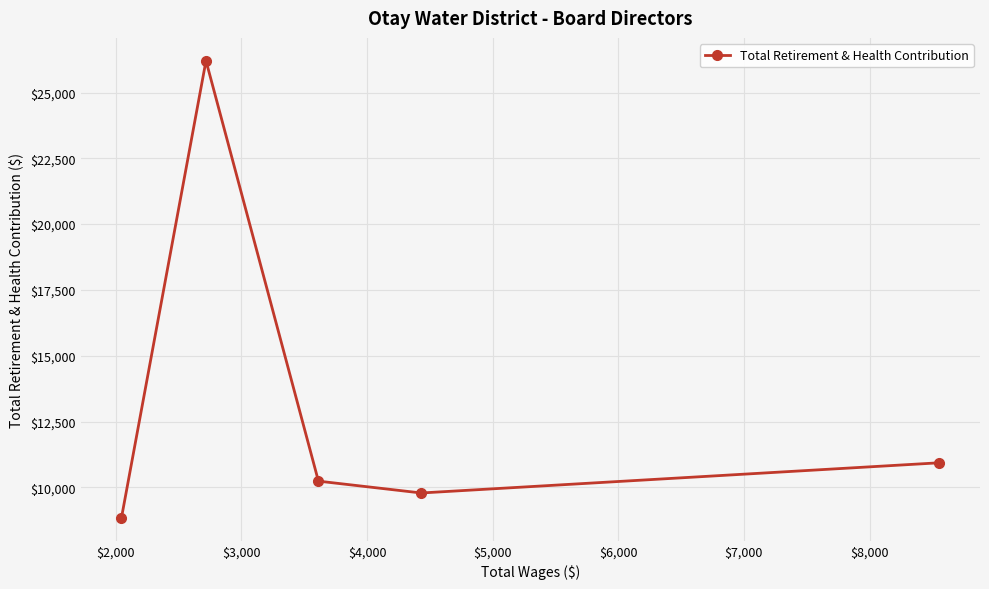

What is the sum of all values?

66002